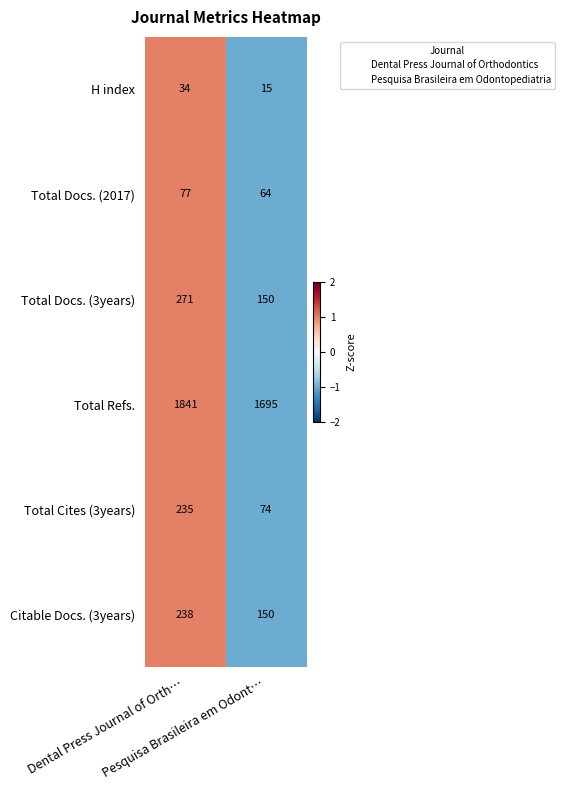

Which series has the widest spread of values?

Total Cites (3years)